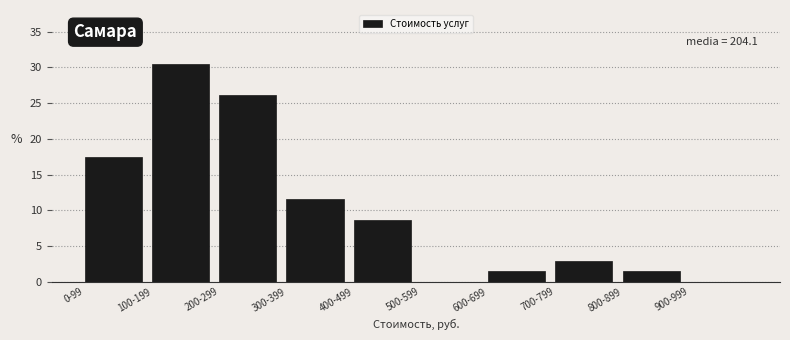

Reading left to right, extract all data points from this chart.

0-99=17.4	100-199=30.4	200-299=26.1	300-399=11.6	400-499=8.7	500-599=0.0	600-699=1.4	700-799=2.9	800-899=1.4	900-999=0.0